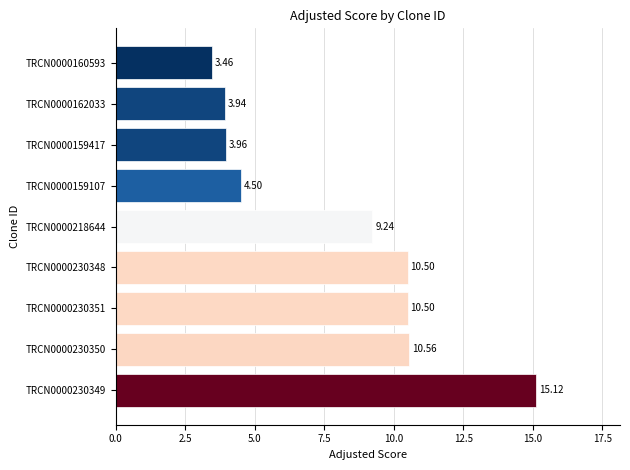

Between TRCN0000230349 and TRCN0000162033, which is larger?

TRCN0000230349